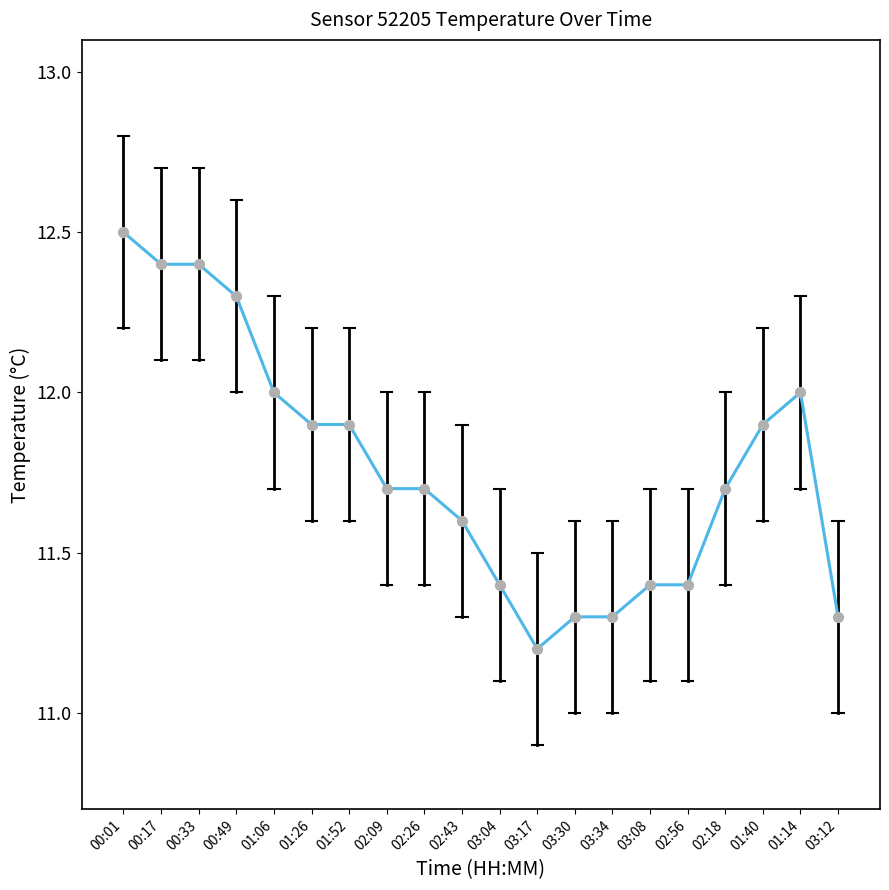

What is the change in value from 00:01 to 00:33?

-0.1